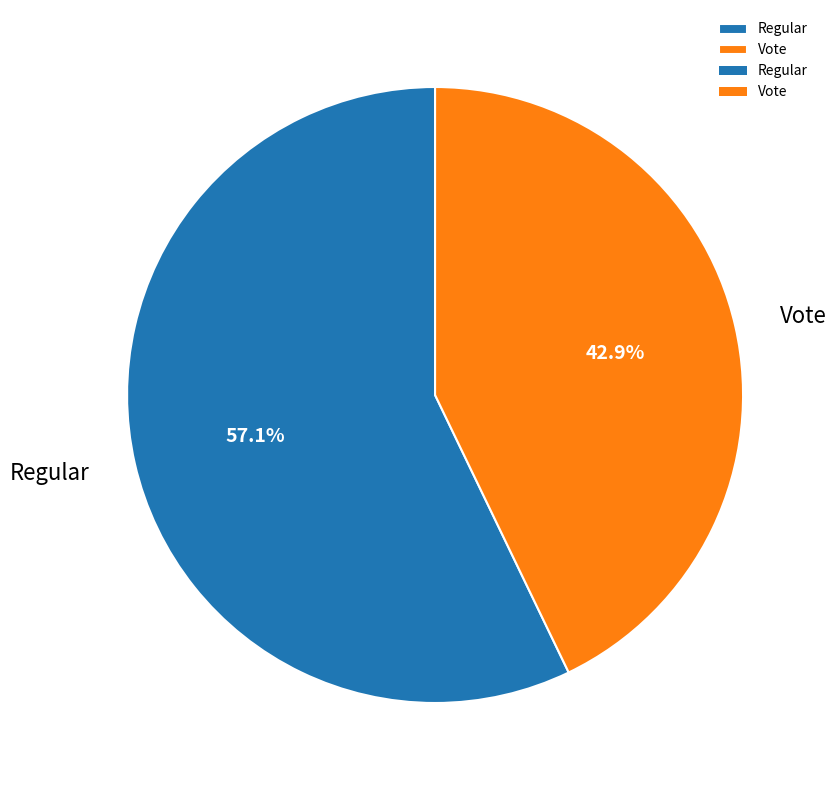

Which category has the biggest portion of the pie?

Regular